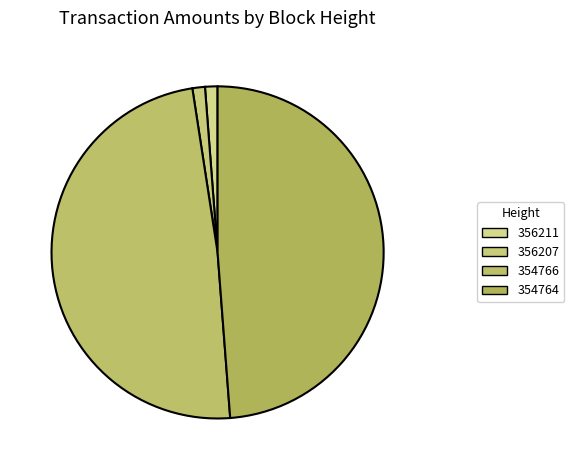

The 354764 slice represents 49% of the pie. True or false?

True